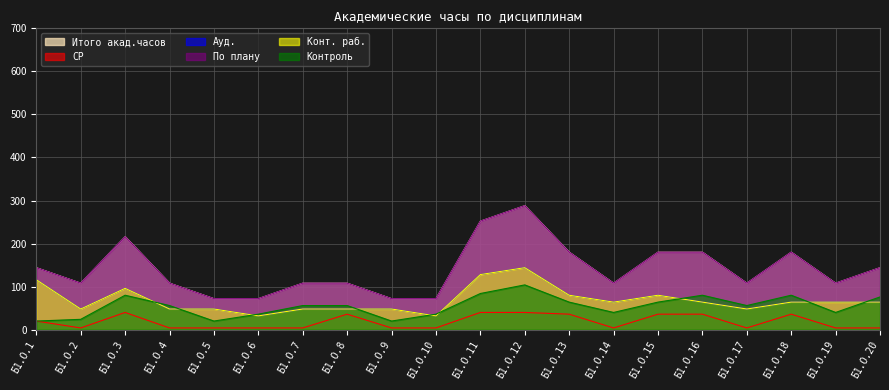

The value of СР at Б1.О.10 is 1. True or false?

False